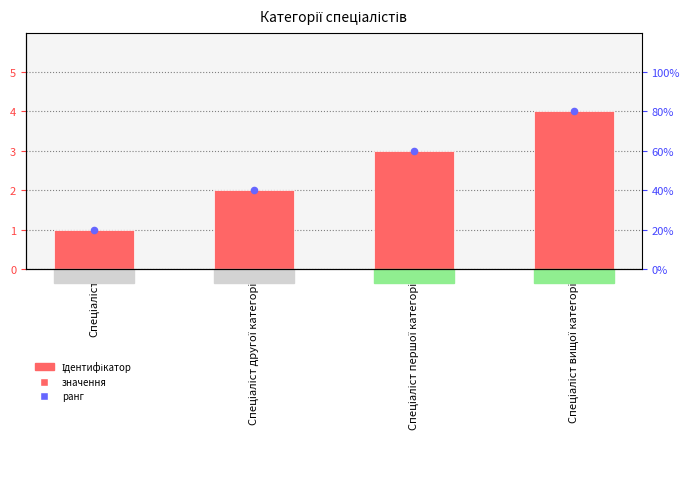

Which series has the largest total across all categories?

Ідентифікатор